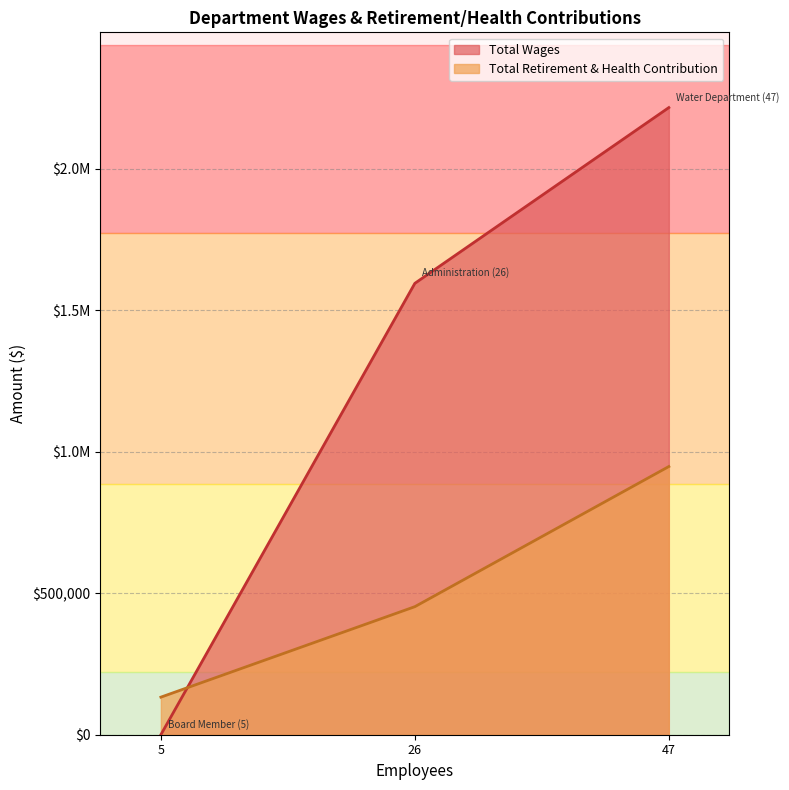

True or false: Total Retirement & Health Contribution has a value of 811358 at 26.

False